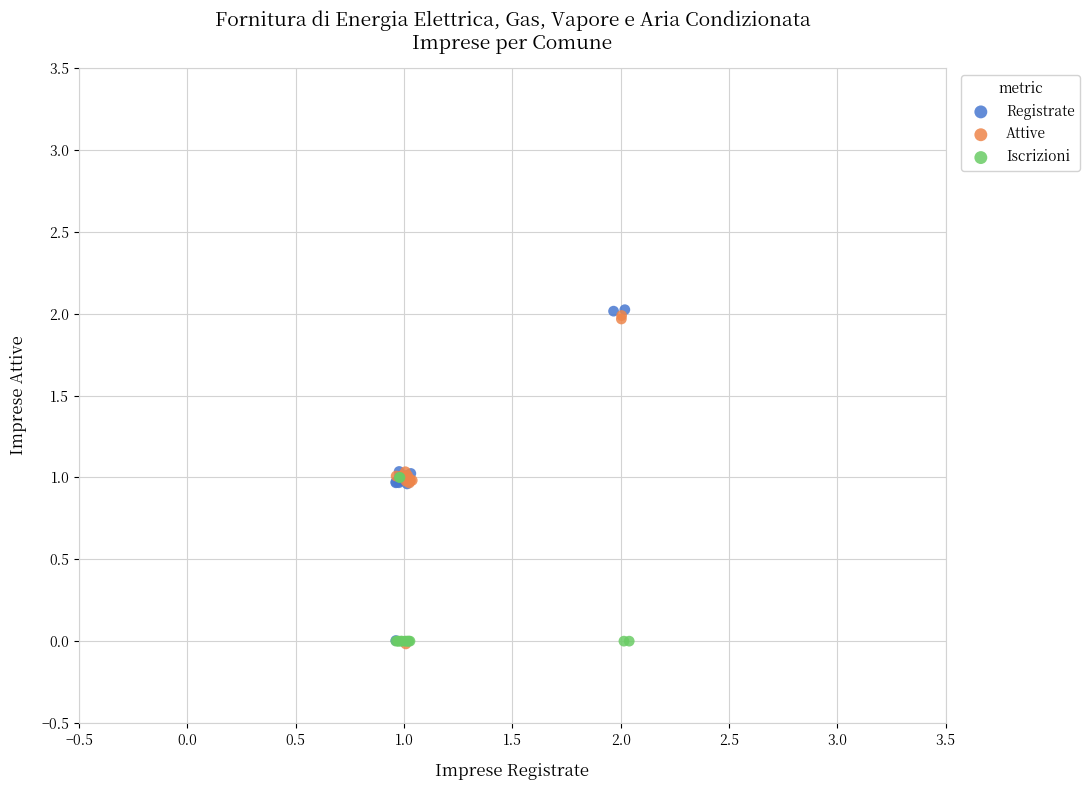

Which series has the largest Y range (max minus min)?

Registrate